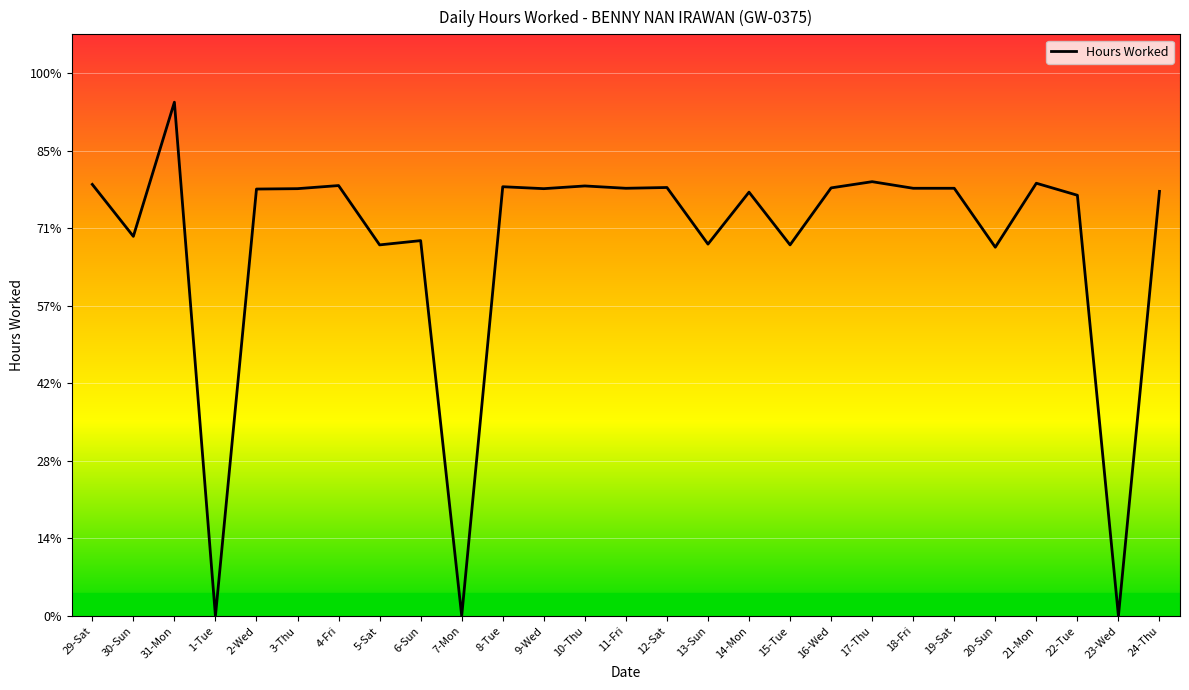

What is the average value?

9.6